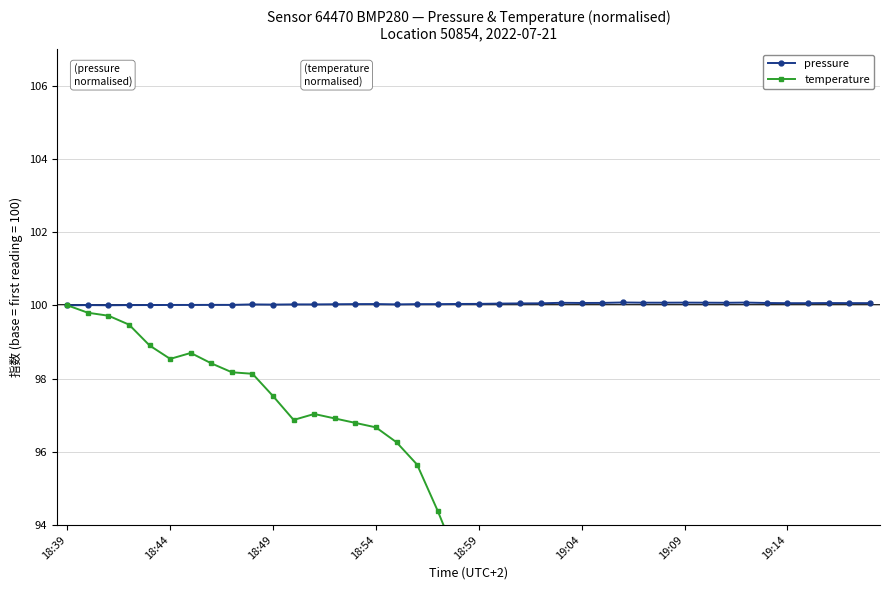

How many data points in temperature are above 93?

20